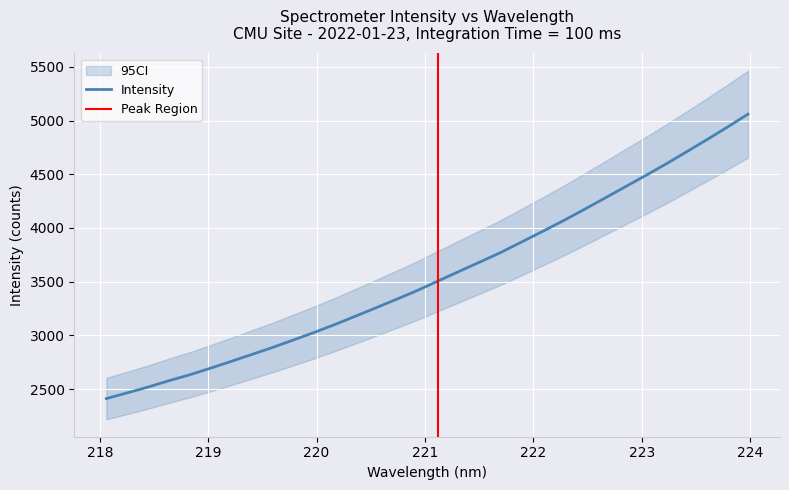

How many data points are above 3504?

16